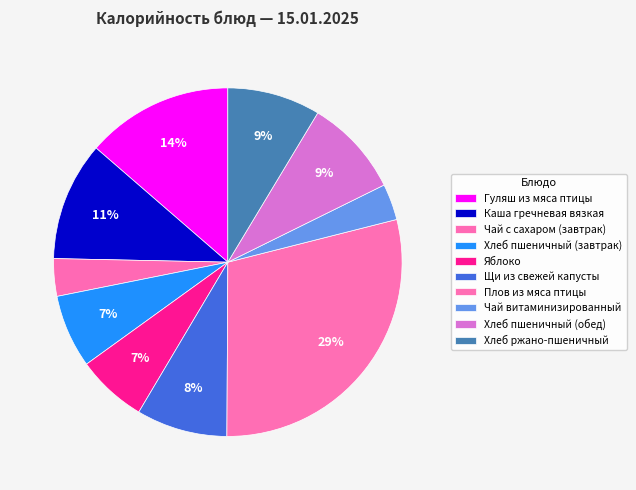

Count the number of slices in the pie.

10